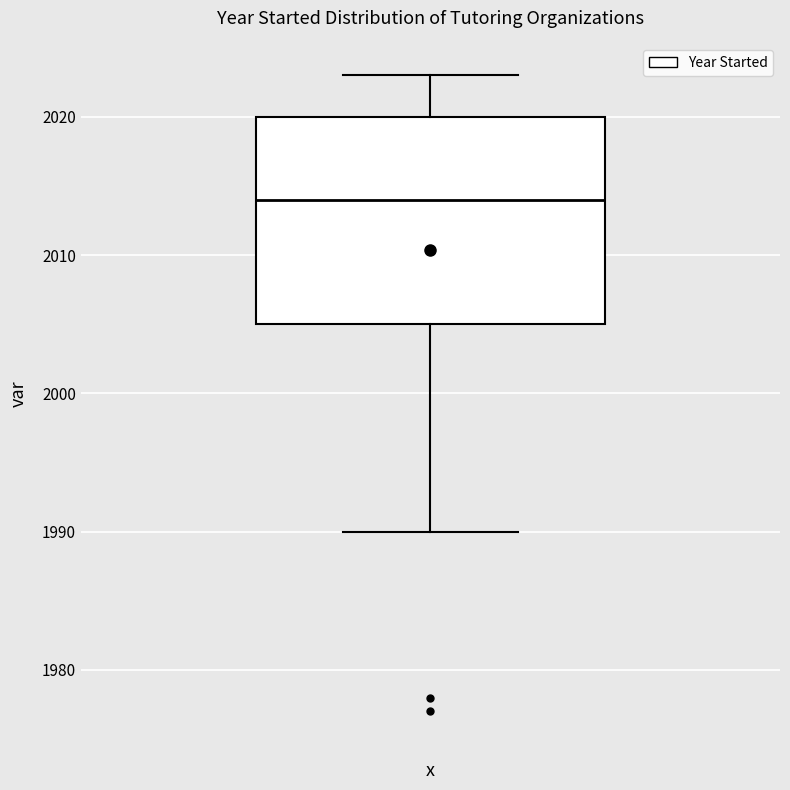

Transcribe this box plot: give where the median line is, the range the box spans, and where the two whiskers end, as read against the y-axis. The values are not printed on the chart, so give them approximately, as read against the axis.

median 2014, box 2005 to 2020, whiskers 1990 to 2023